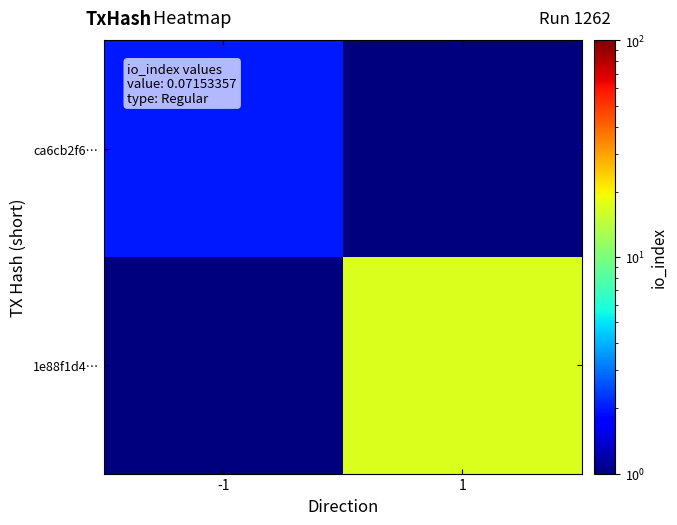

At how many categories does at least one series exceed 4?

1